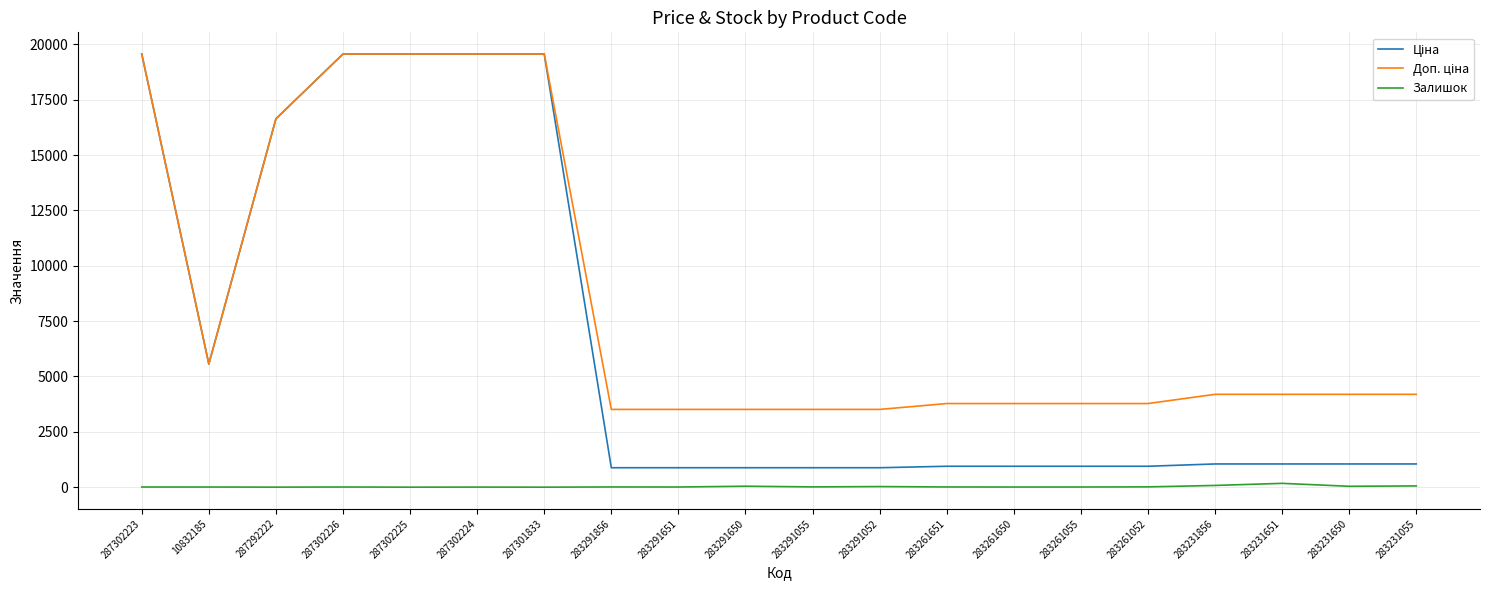

Is it true that Залишок equals 0.0 at 287301833?

True